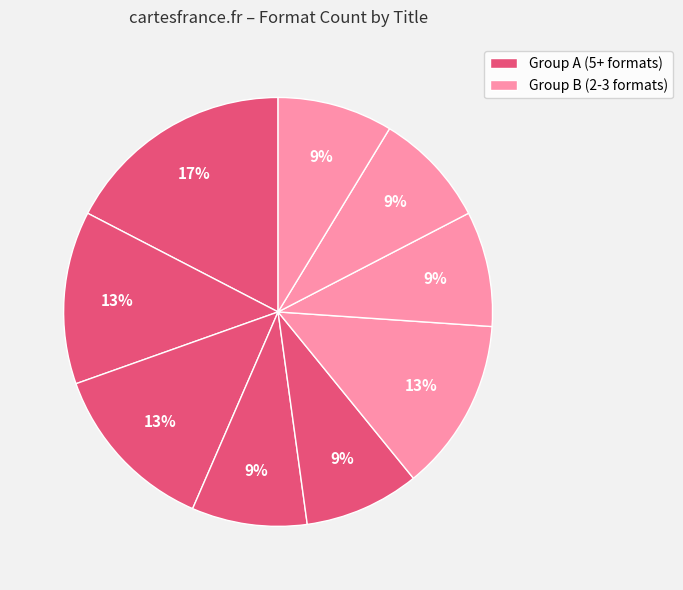

Is there any slice that represents more than half of the pie?

No